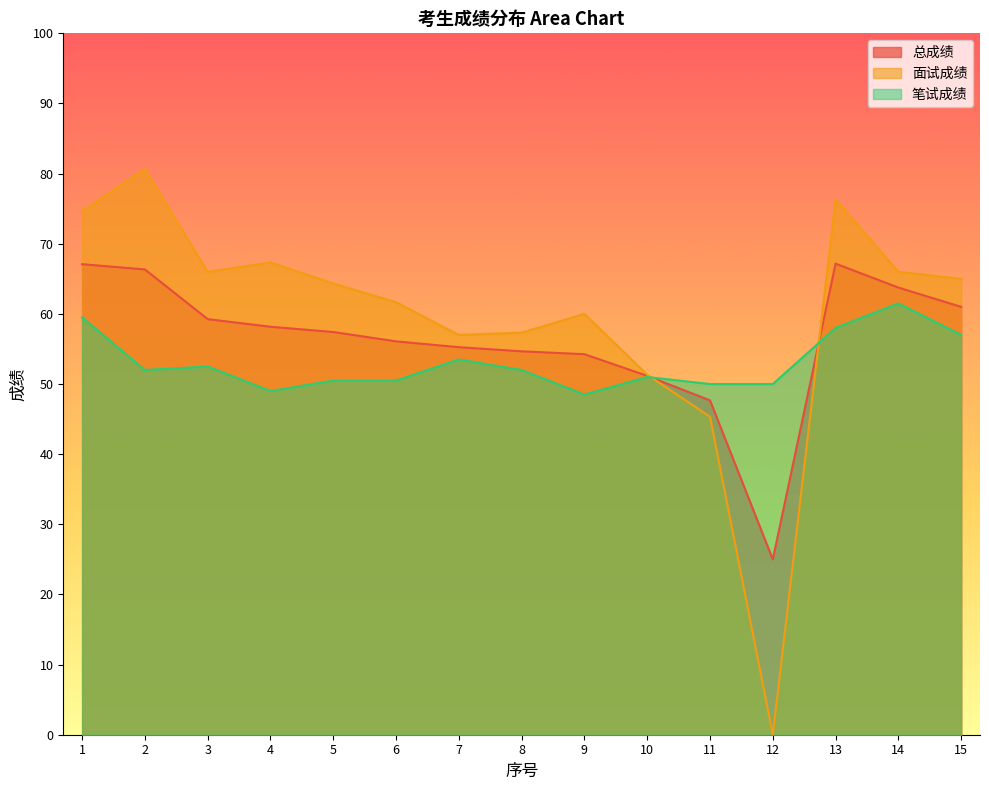

Where do 总成绩 and 面试成绩 first cross each other?

10 and 11